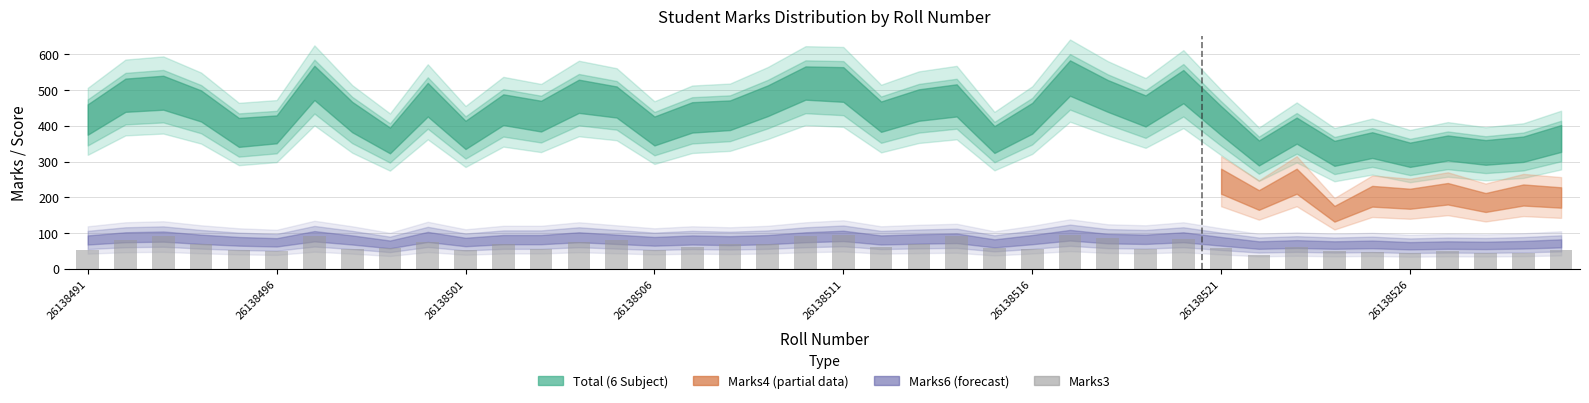

What is the value of the 1st bar from the left?

54